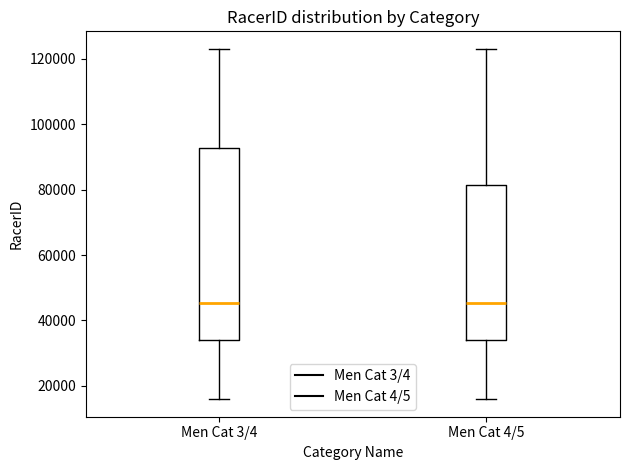

Reading left to right, transcribe this box plot: for each box, give where its median line is, the range the box spans, and where its two whiskers end, as read against the y-axis. The values are not printed on the chart, so give them approximately, as read against the axis.

Men Cat 3/4: median 46000, box 34000 to 92000, whiskers 16000 to 124000
Men Cat 4/5: median 46000, box 34000 to 82000, whiskers 16000 to 124000